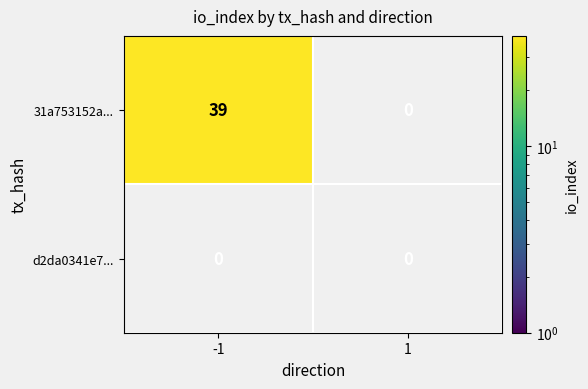

Reading left to right, transcribe all the data shown in this chart.

31a753152af651a99b94435a18f56cec9d96515: -1=39	1=0
d2da0341e785e36954ae43f78c8aa2c343cdc3b: -1=0	1=0